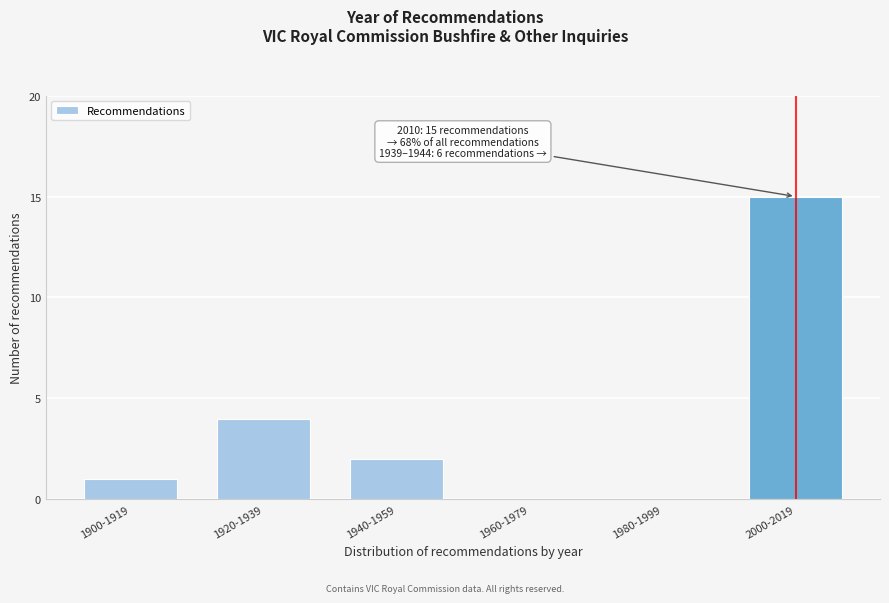

Reading left to right, transcribe all the data shown in this chart.

1900-1919=1	1920-1939=4	1940-1959=2	1960-1979=0	1980-1999=0	2000-2019=15